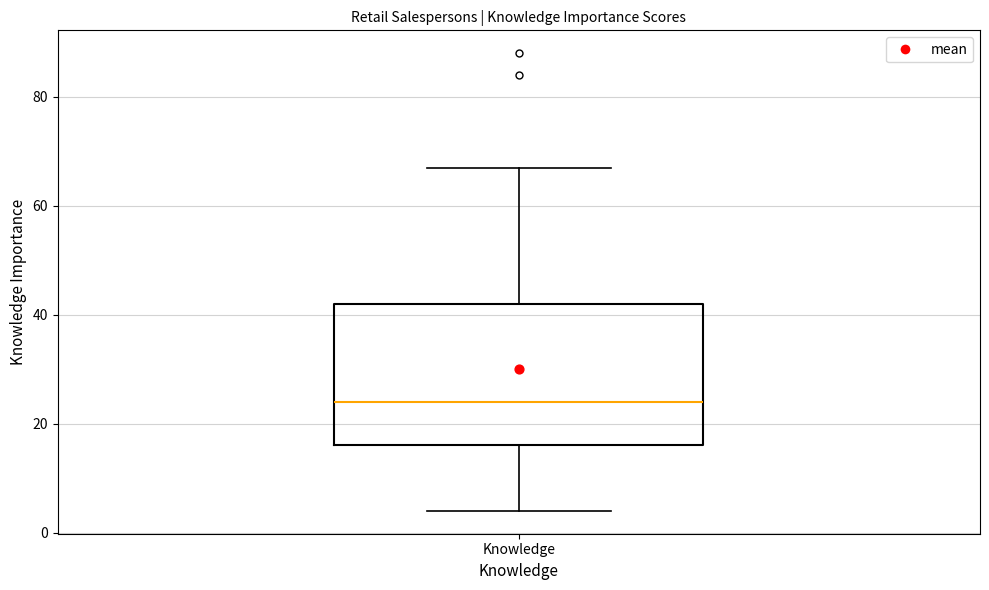

Transcribe this box plot: give where the median line is, the range the box spans, and where the two whiskers end, as read against the y-axis. The values are not printed on the chart, so give them approximately, as read against the axis.

median 24, box 16 to 42, whiskers 4 to 68